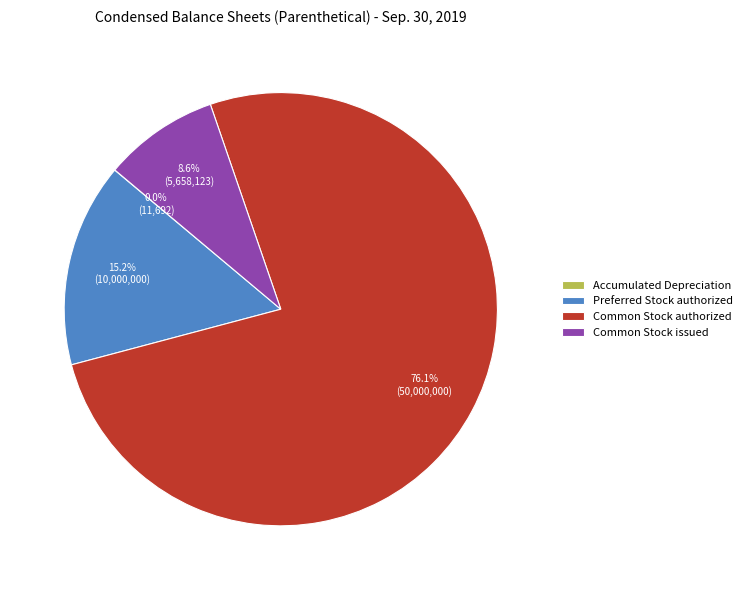

Do Common Stock issued and Preferred Stock authorized together represent more than half of the pie?

No